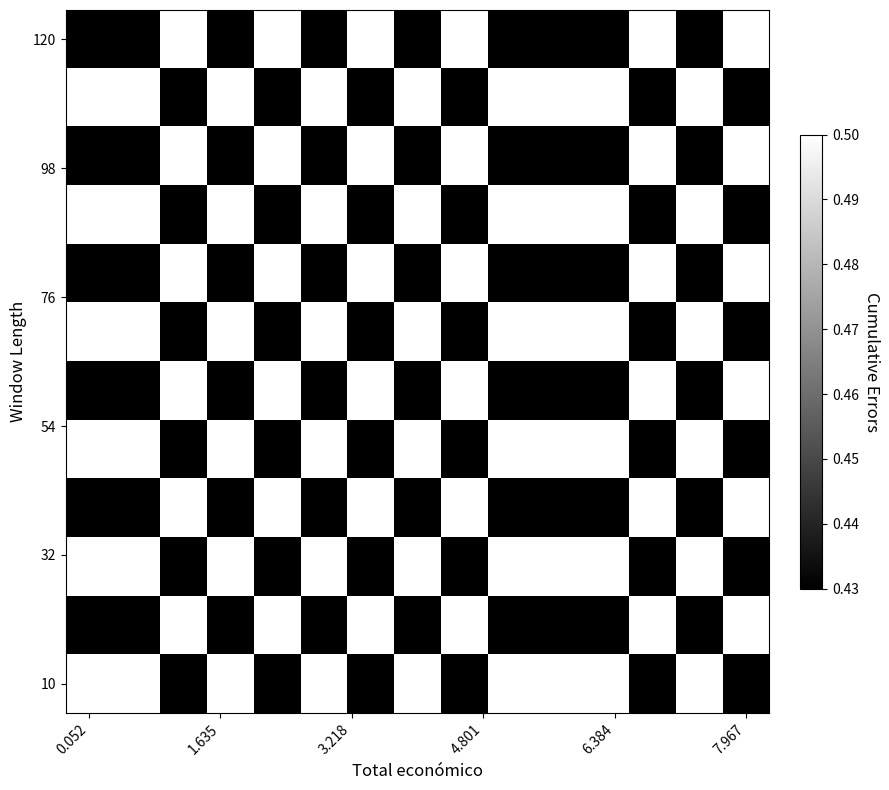

Count the number of categories in the chart.

15